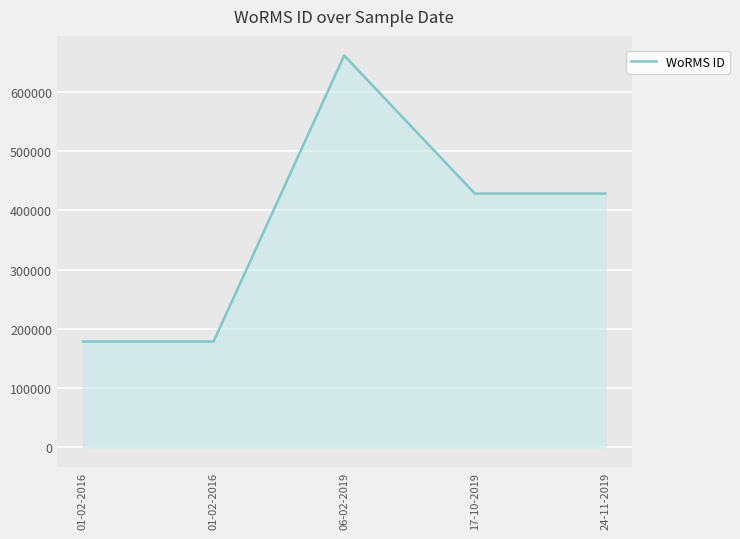

List the labels in order of value, smallest first.

01-02-2016, 01-02-2016, 17-10-2019, 24-11-2019, 06-02-2019